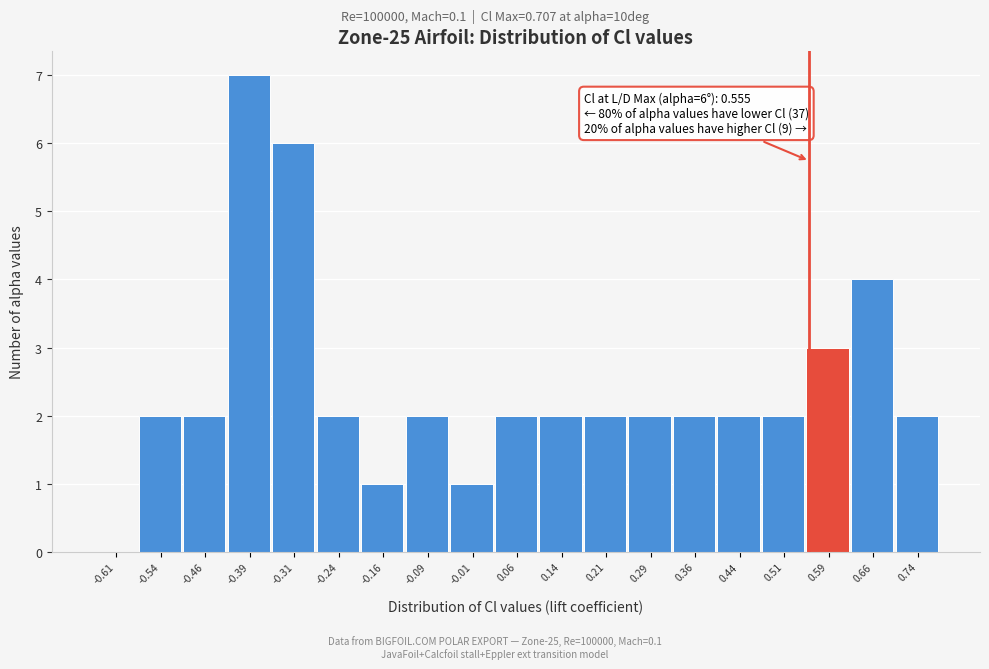

Which range on the x-axis has the tallest bar?

-0.425 to -0.350